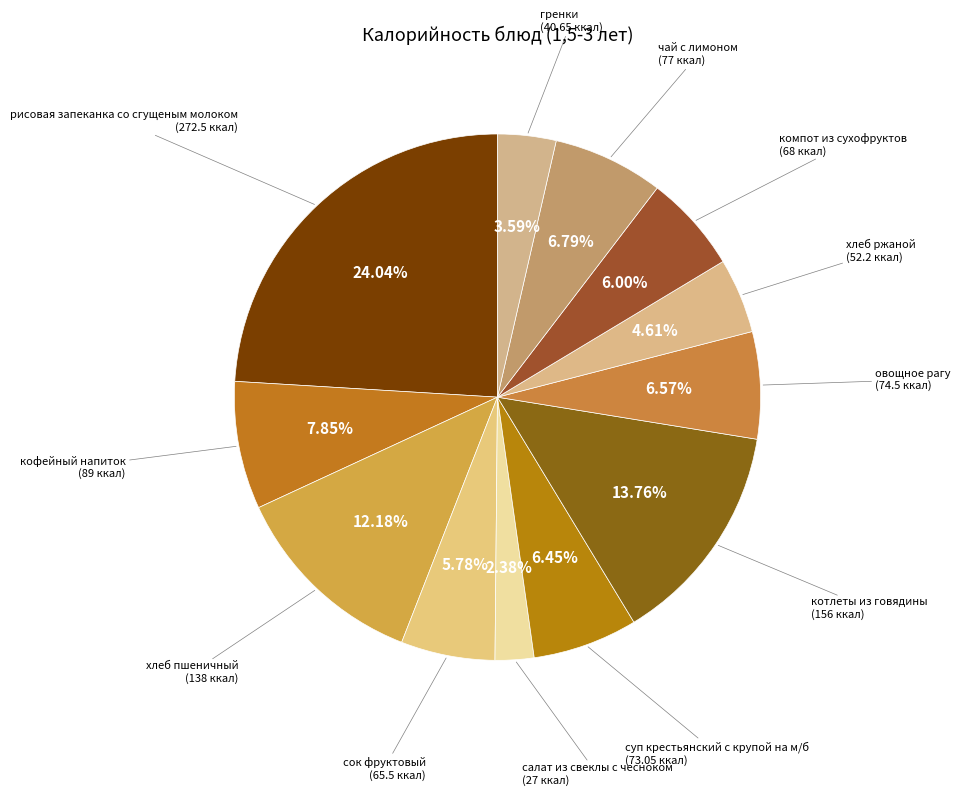

How many slices are in this pie chart?

12